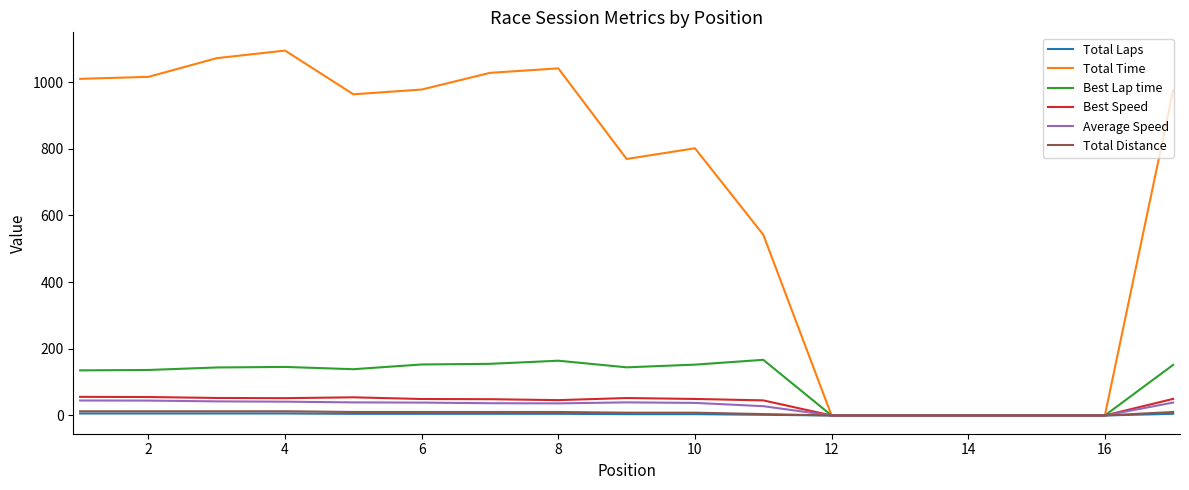

Which series has the widest spread of values?

Total Time